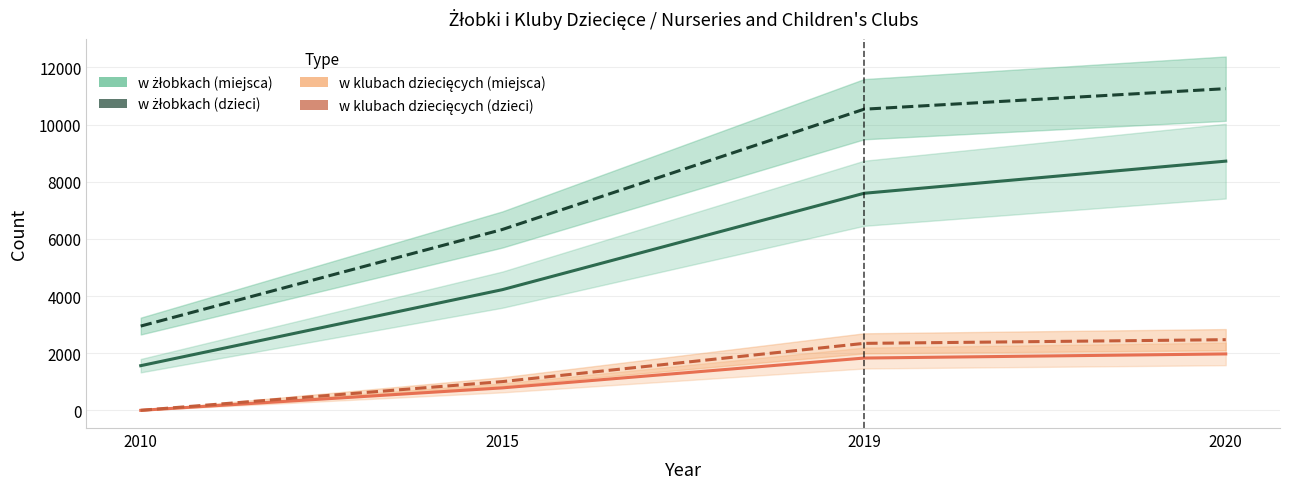

What is the greatest value displayed?

11259